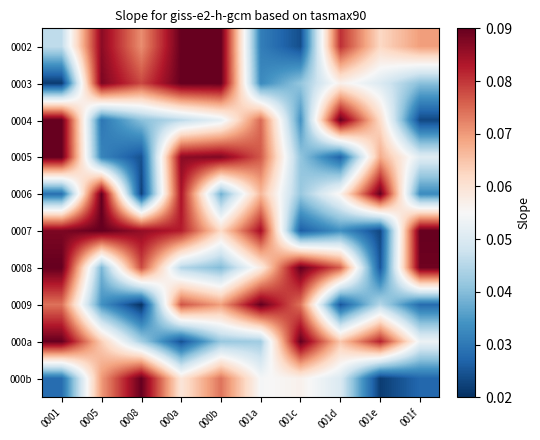

What is the spread (max minus min) of values at 000b?

0.1